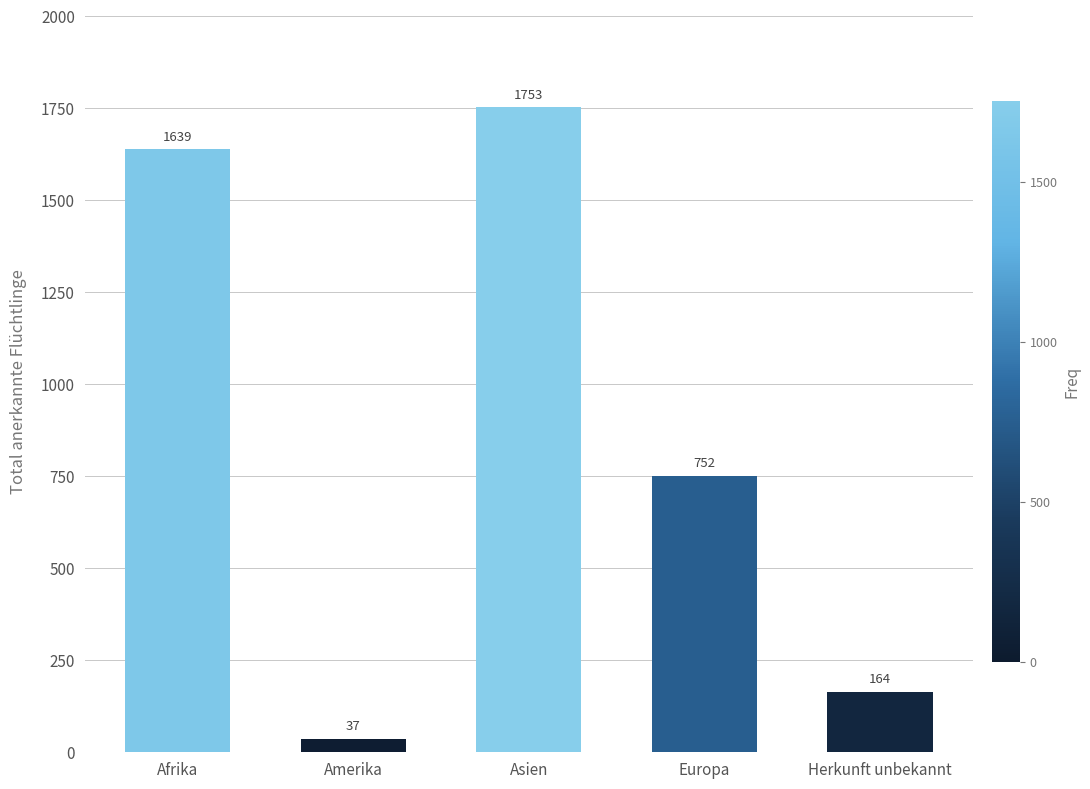

Are the bars grouped side by side (vs. stacked)?

No